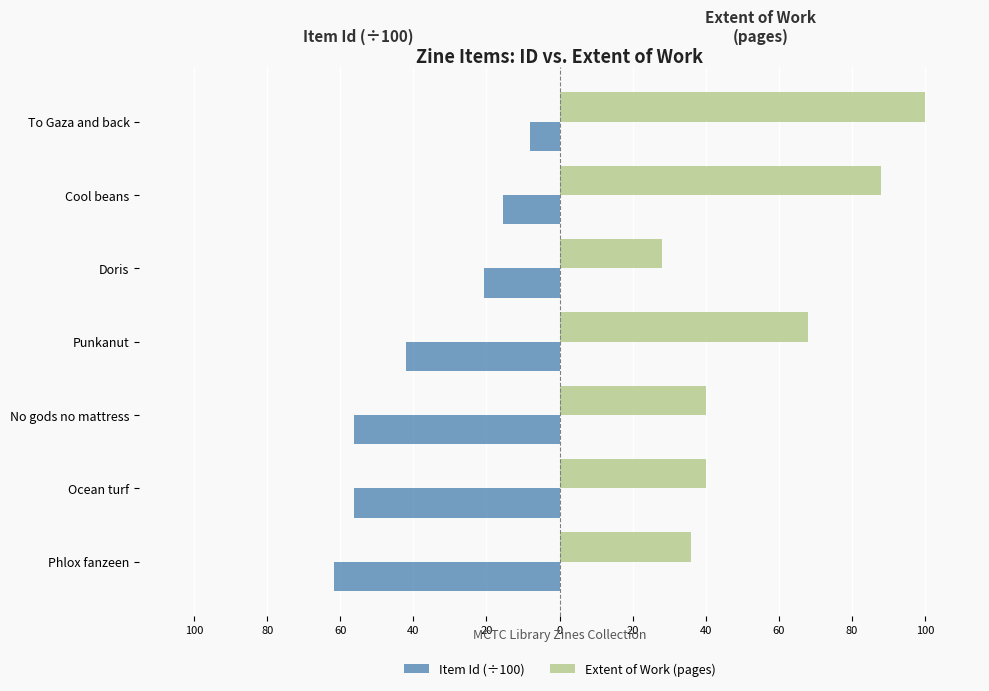

What are all the series names shown in the legend?

Item Id (÷100), Extent of Work (pages)